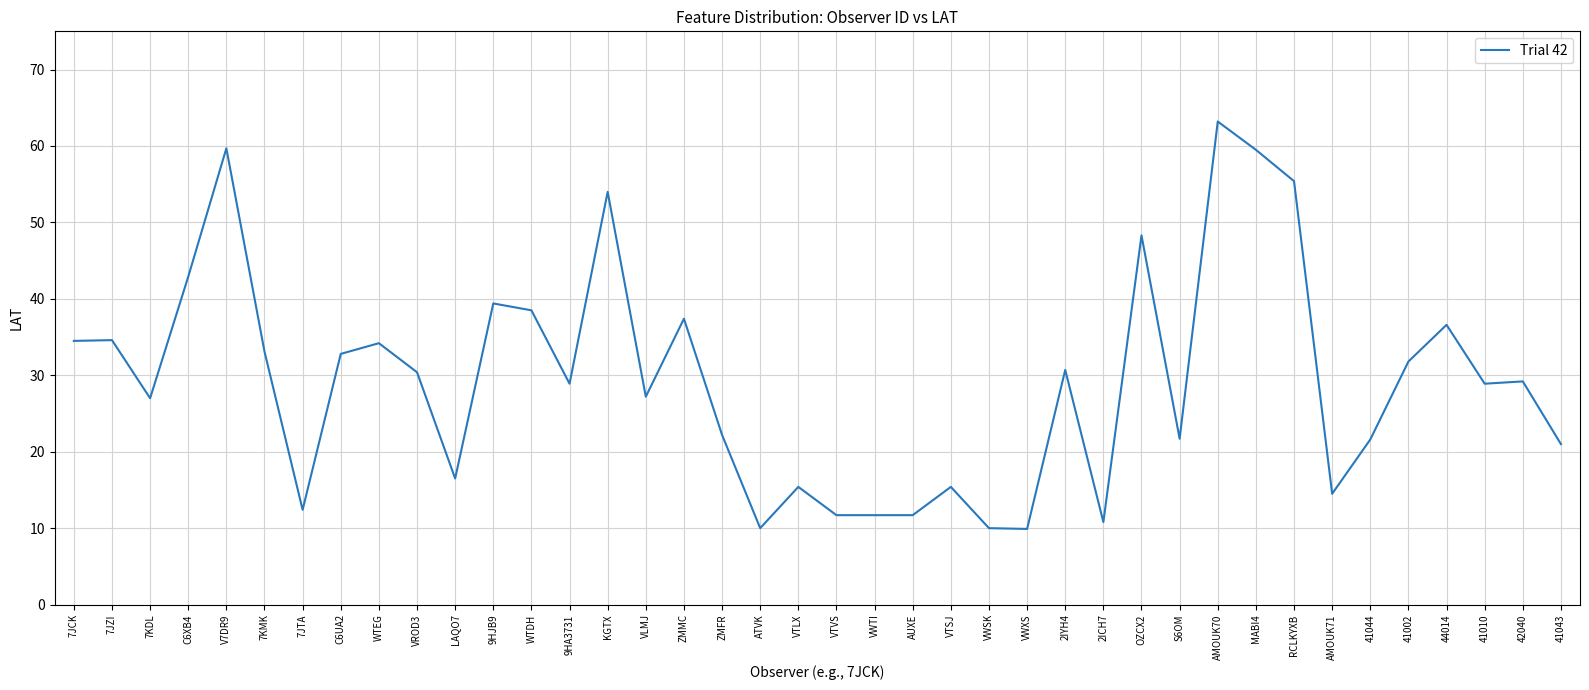

What is the ratio of the value at 7KDL to the value at VTLX?

1.8